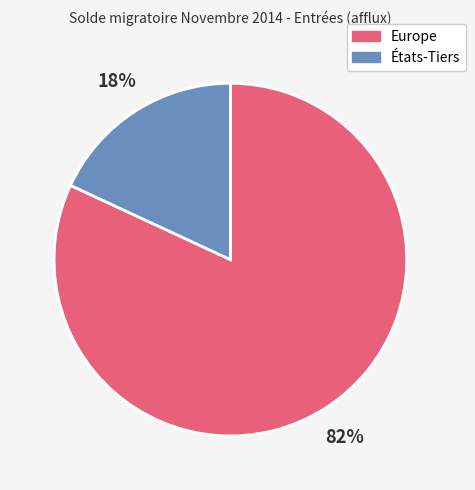

To the nearest percent, what is the average slice percentage?

50%